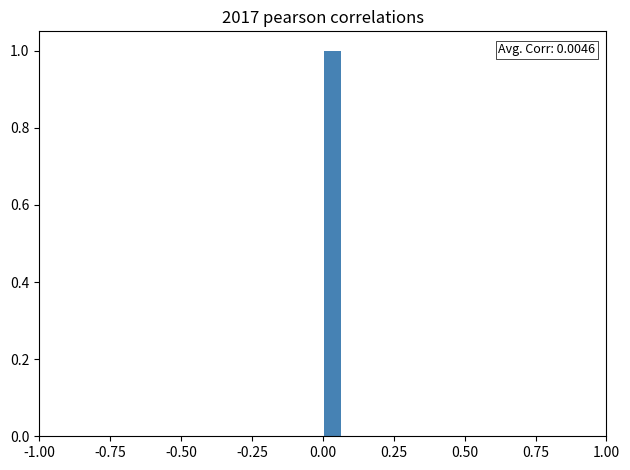

Around what value on the x-axis is the tallest bar? Give the approximate position of its centre, as read against the axis.

0.05